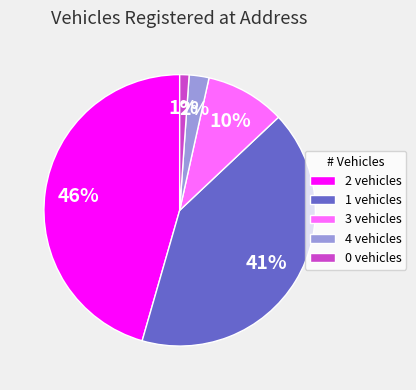

Is the sum of 4 and 2 greater than half?

No